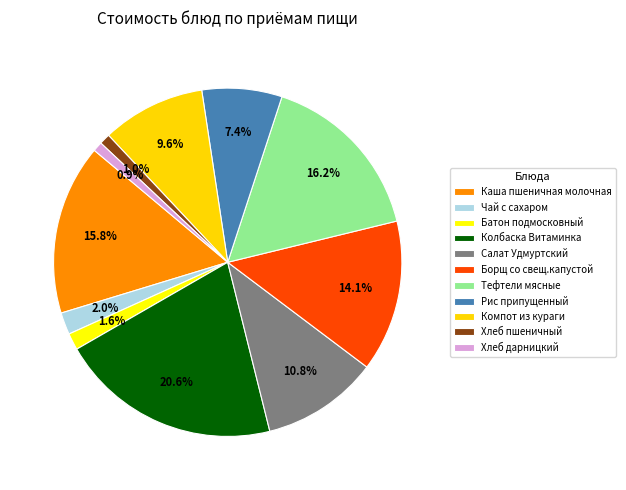

What is the ratio of the value at Компот из кураги to the value at Колбаска Витаминка?

0.5